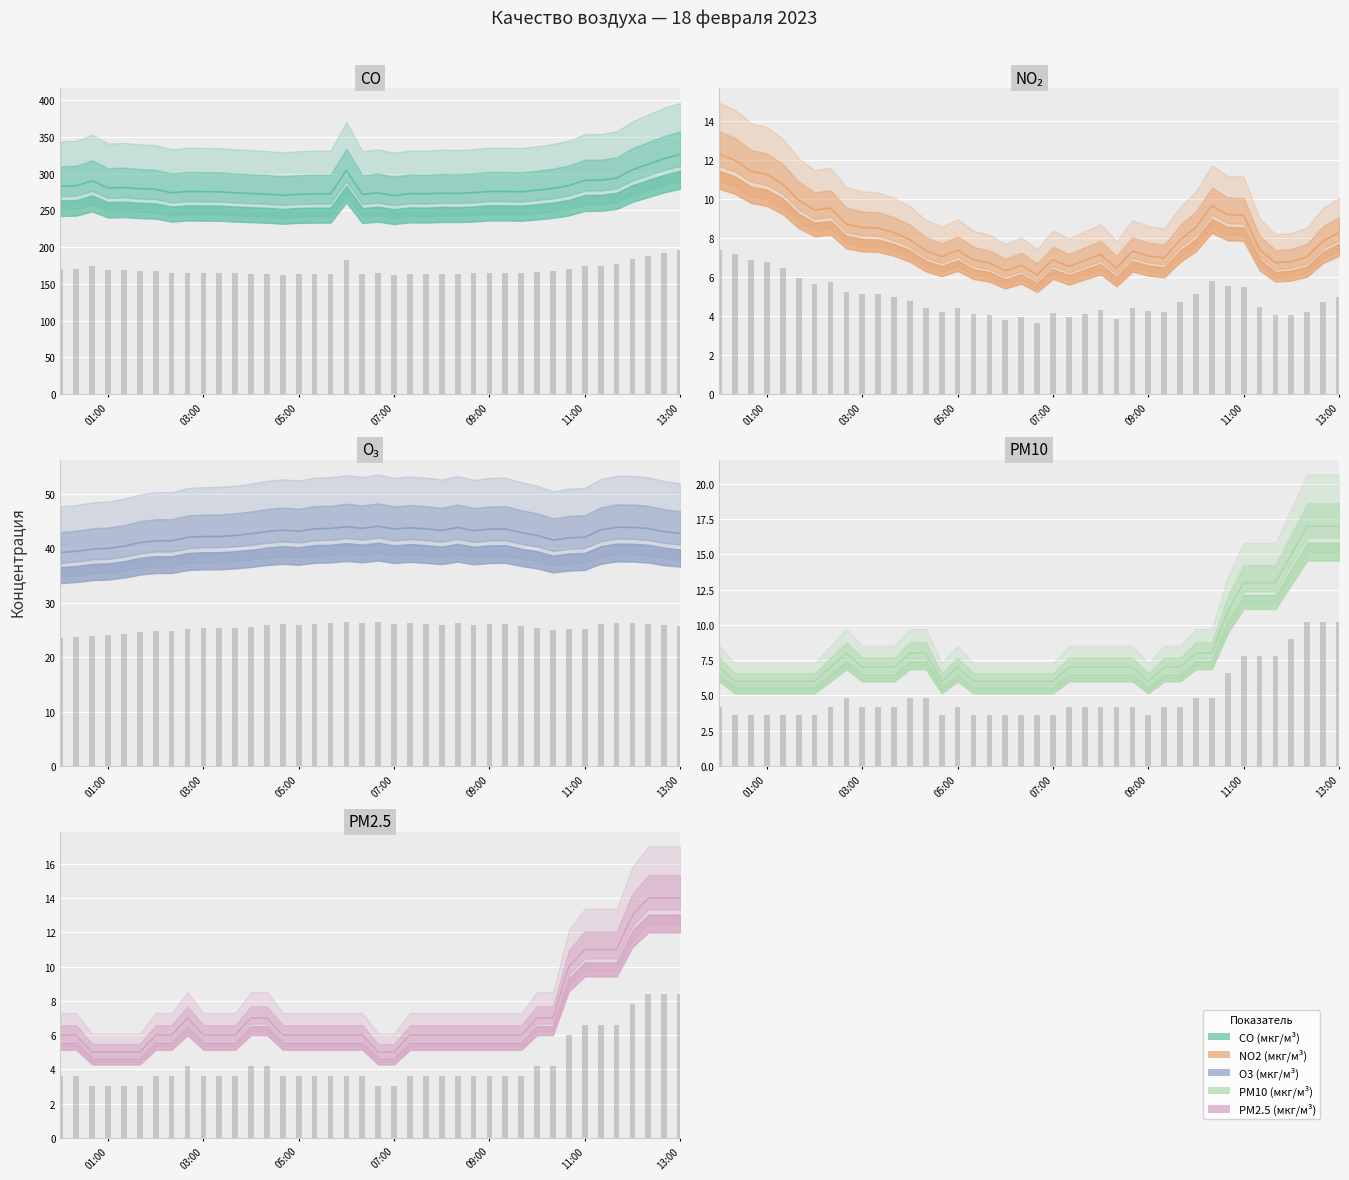

Which series has the largest total across all categories?

CO (мкг/м³)